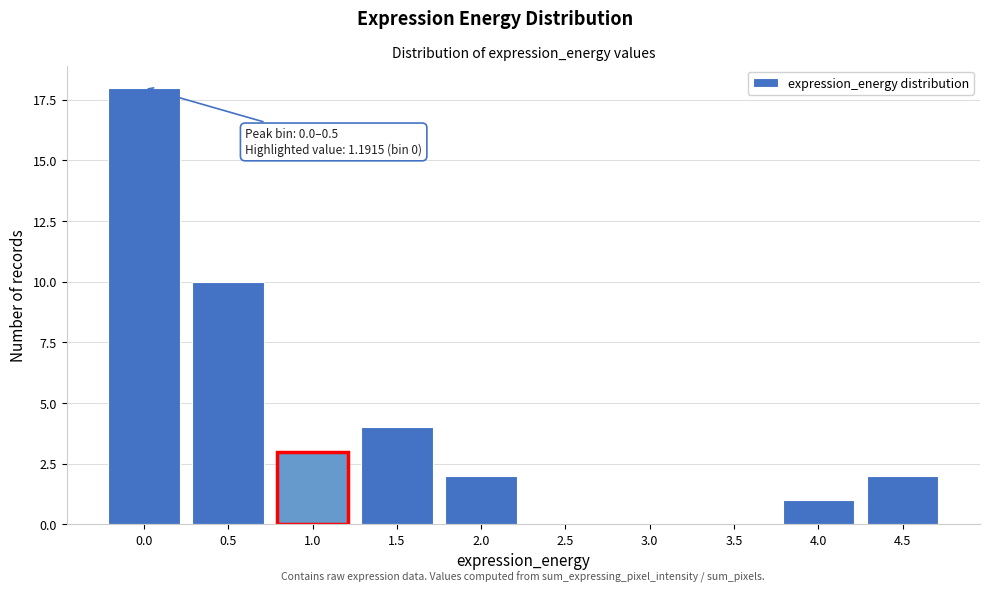

Reading left to right, extract all data points from this chart.

0.0=18	0.5=10	1.0=3	1.5=4	2.0=2	2.5=0	3.0=0	3.5=0	4.0=1	4.5=2